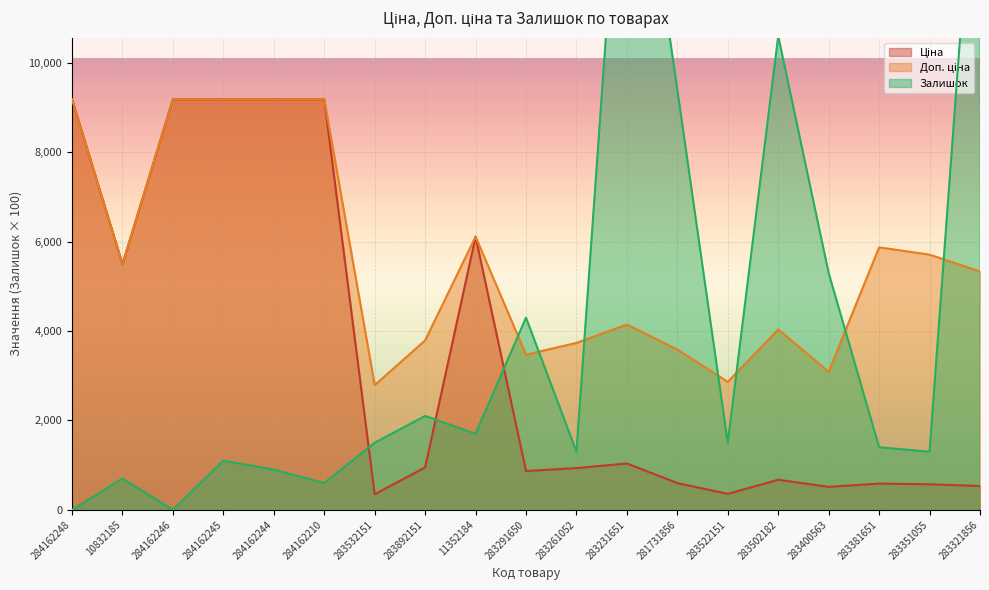

Where does the Залишок series first go above 1500?

283892151